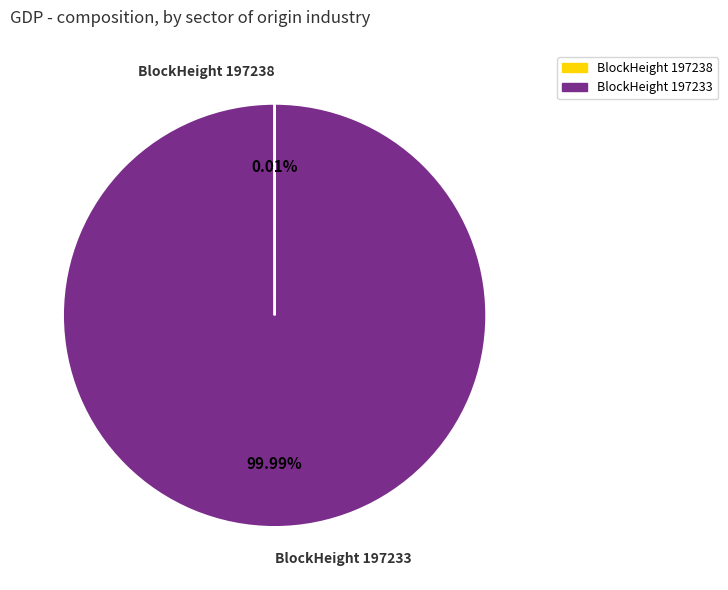

Does any single category account for the majority?

Yes